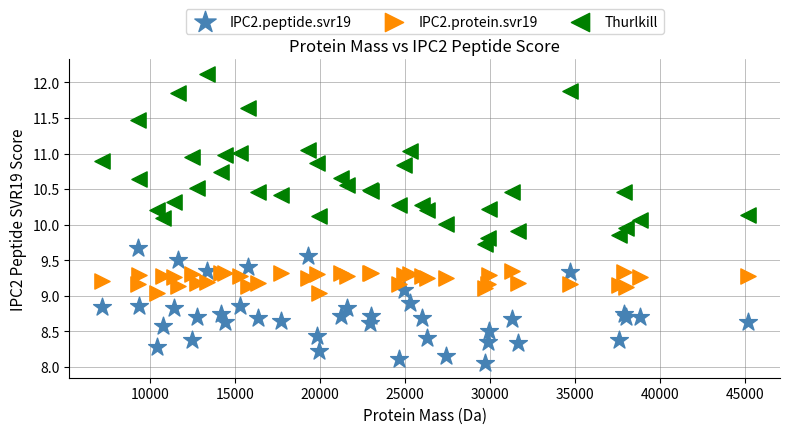

Which series reaches the minimum Y coordinate?

IPC2.peptide.svr19